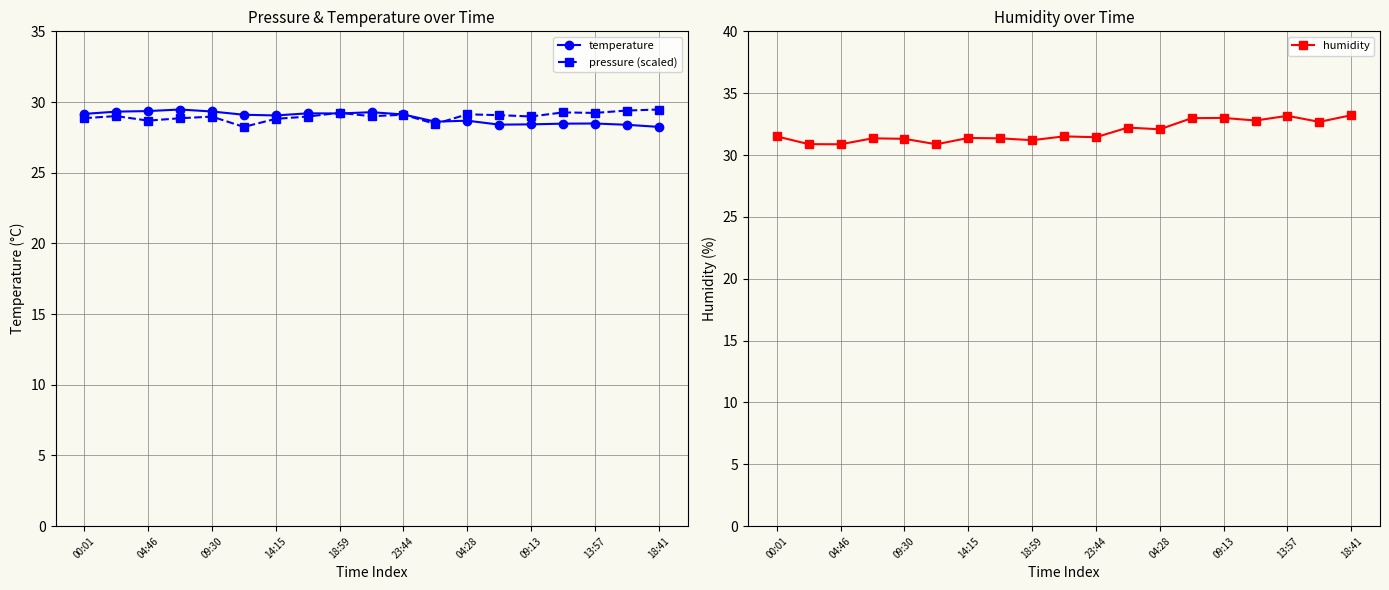

How many values in the humidity series are below 31?

3